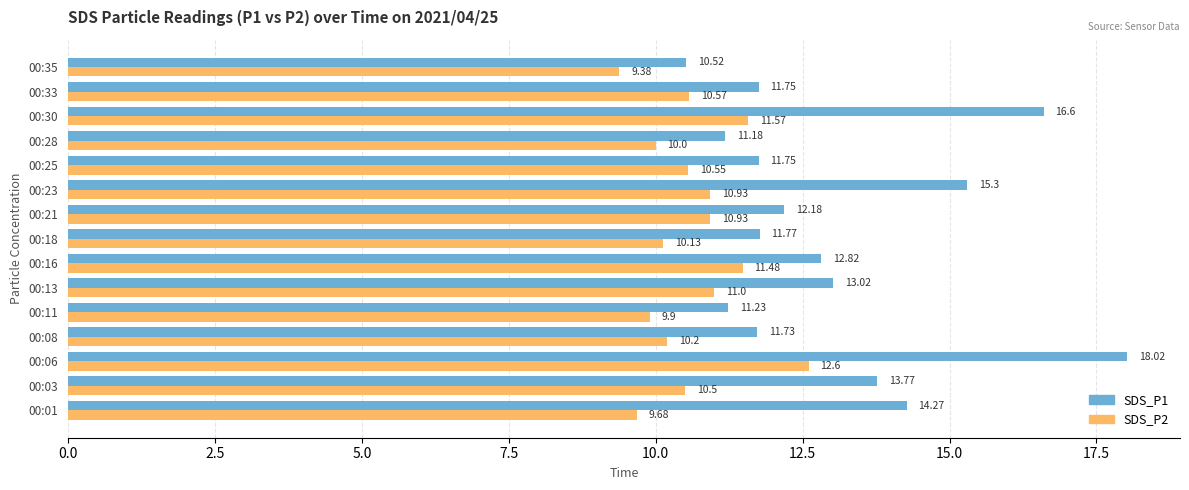

Count the number of categories in the chart.

15